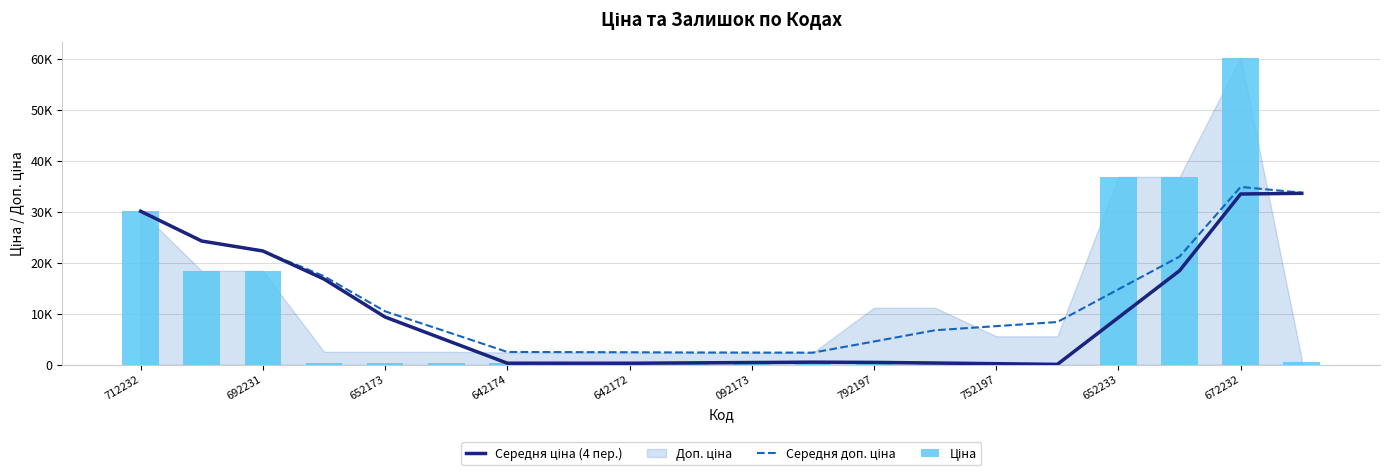

Which series has the largest total across all categories?

Середня доп. ціна